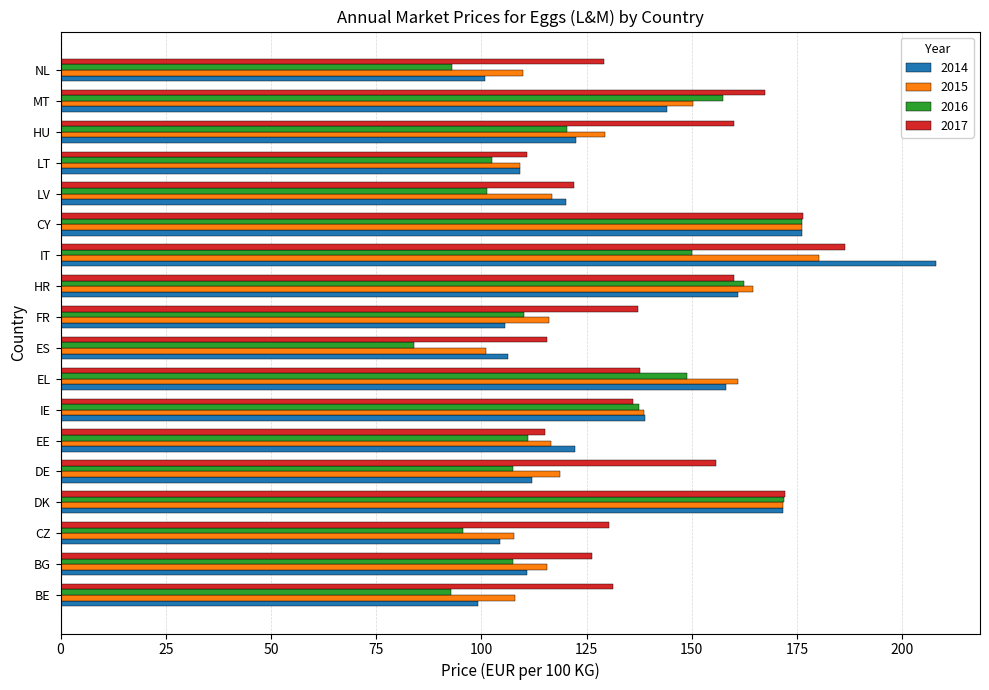

What is the difference between the 2017 values at BG and FR?

10.8